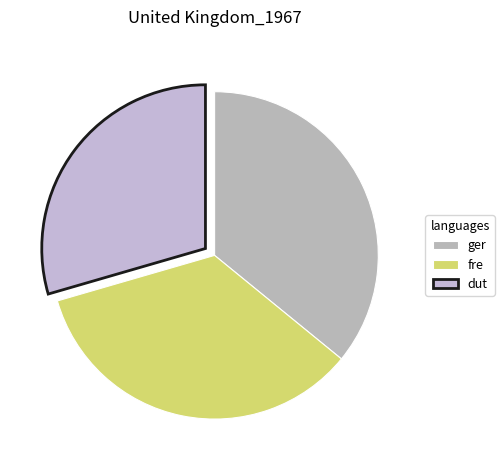

Which category has the biggest portion of the pie?

ger